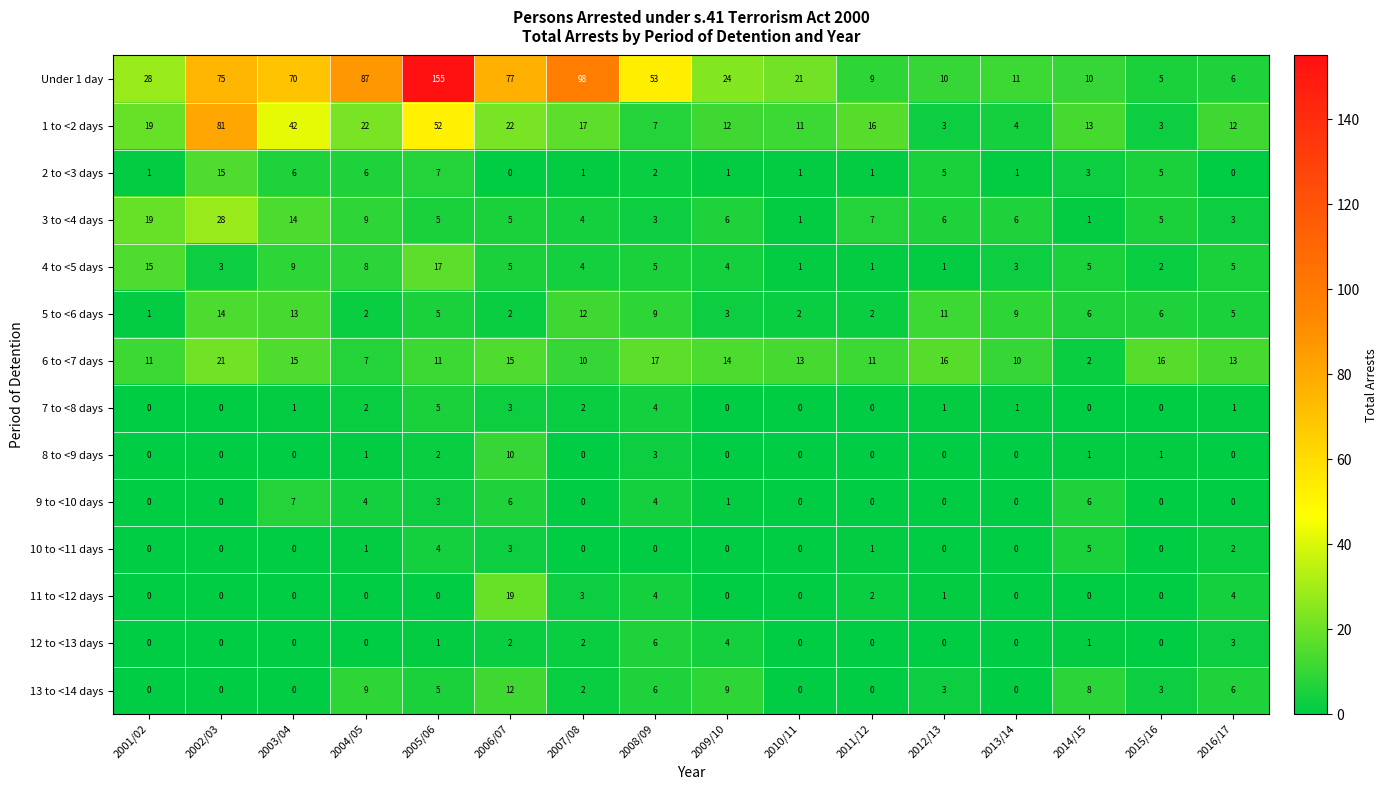

Where is 1 to <2 days nearest to the value 42?

2003/04